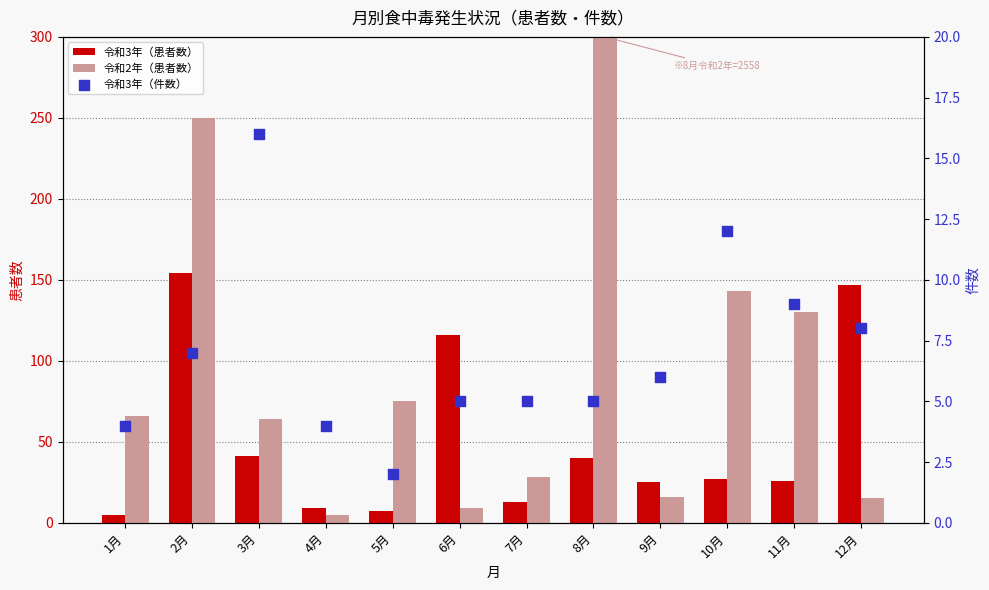

Which series reaches the minimum Y coordinate?

令和3年（件数）